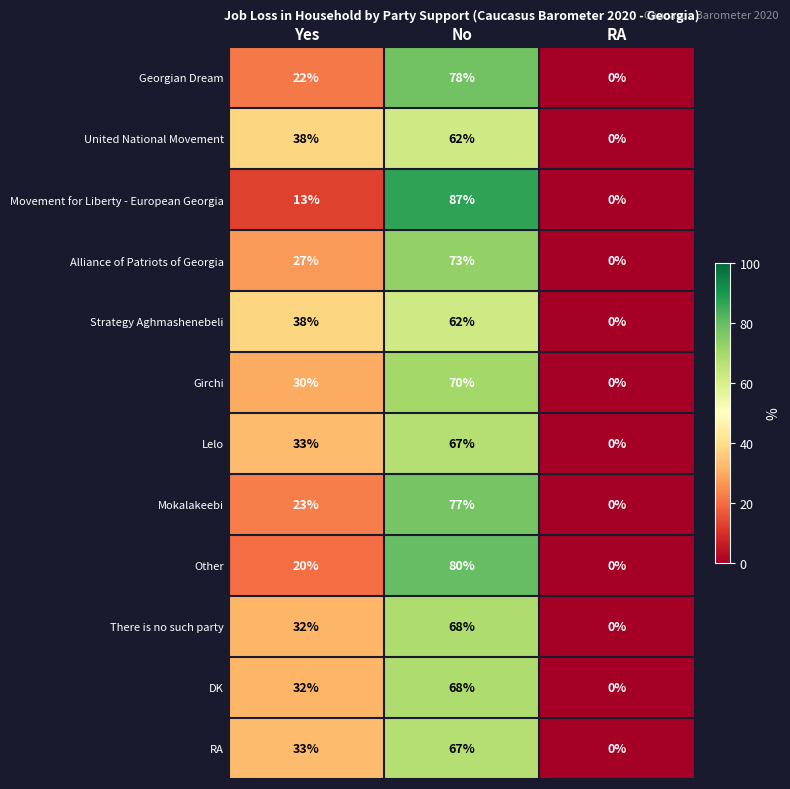

How many values in the Lelo series are below 33?

1